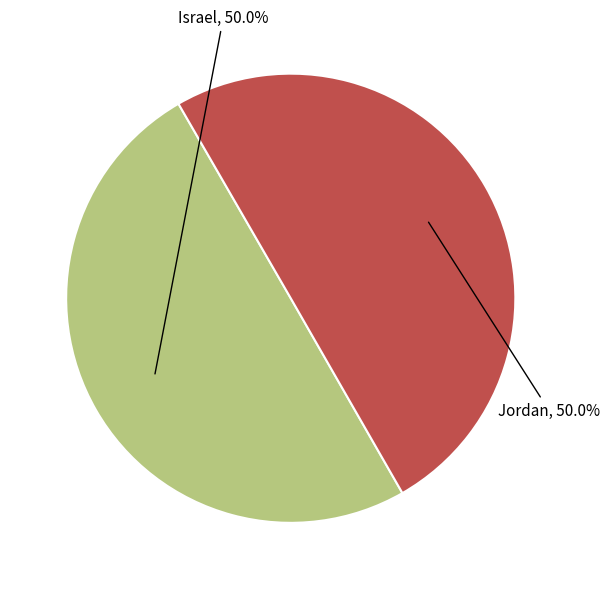

Is it true that Jordan is 50% of the pie?

True